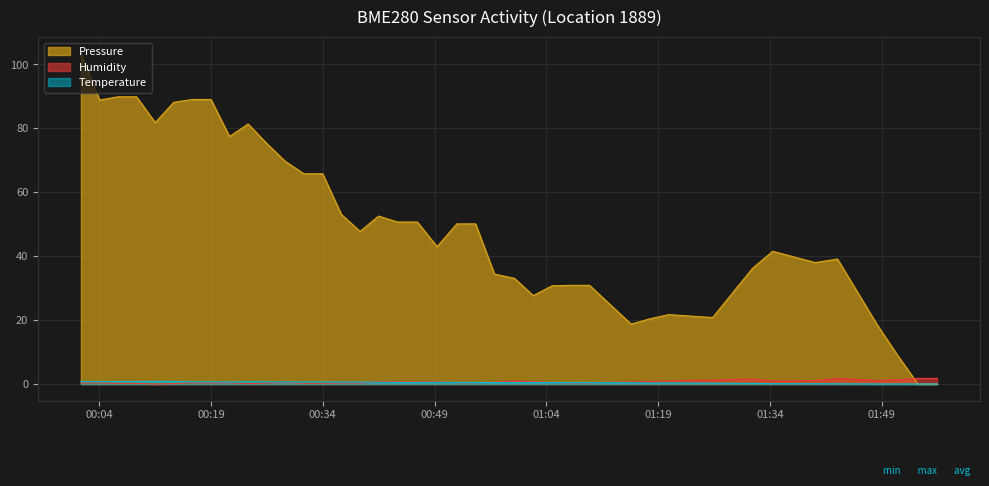

In Temperature, how many points are lower than both neighbors (excluding endpoints)?

2